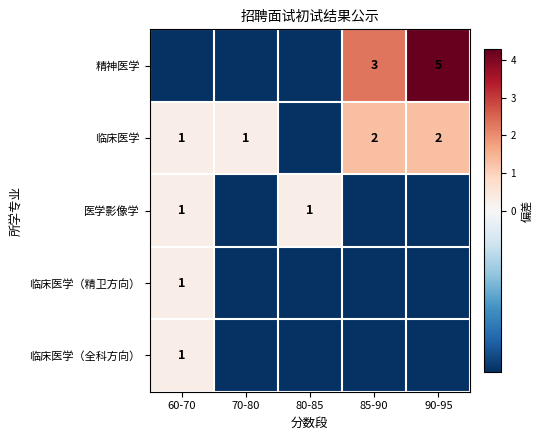

How many values in the 临床医学（全科方向） series exceed 0?

1